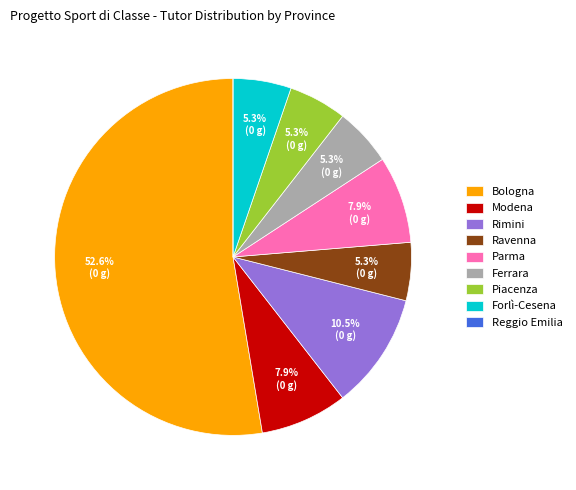

Which slice is the largest?

Bologna